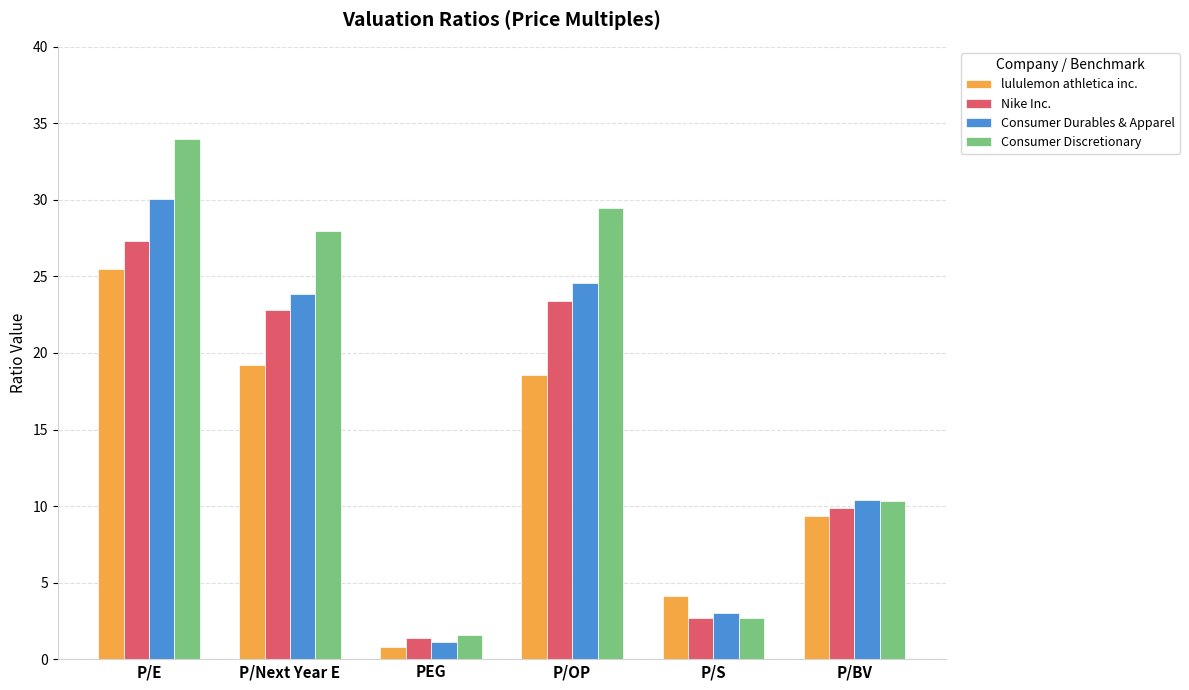

Which category has the lowest value in the Consumer Discretionary series?

PEG